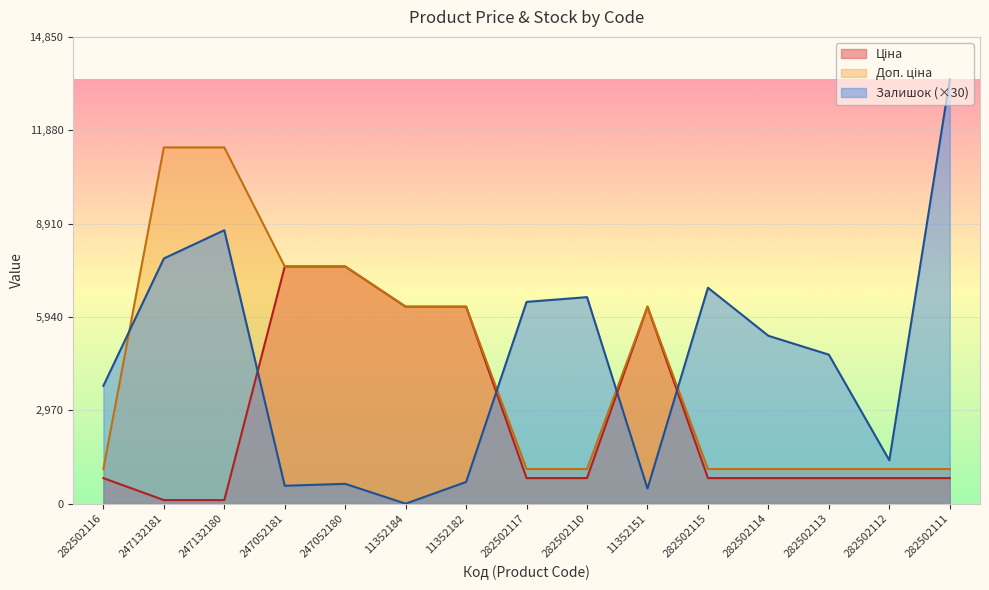

Is it true that Ціна equals 1113.0 at 282502117?

False